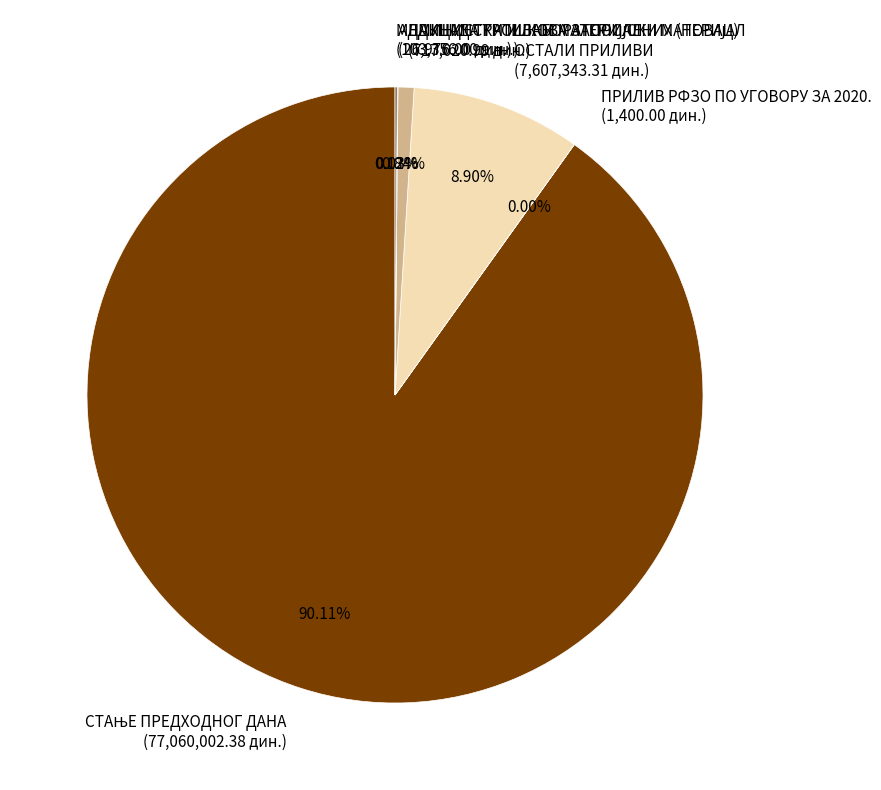

Is ОСТАЛИ ПРИЛИВИ the majority of the pie?

No